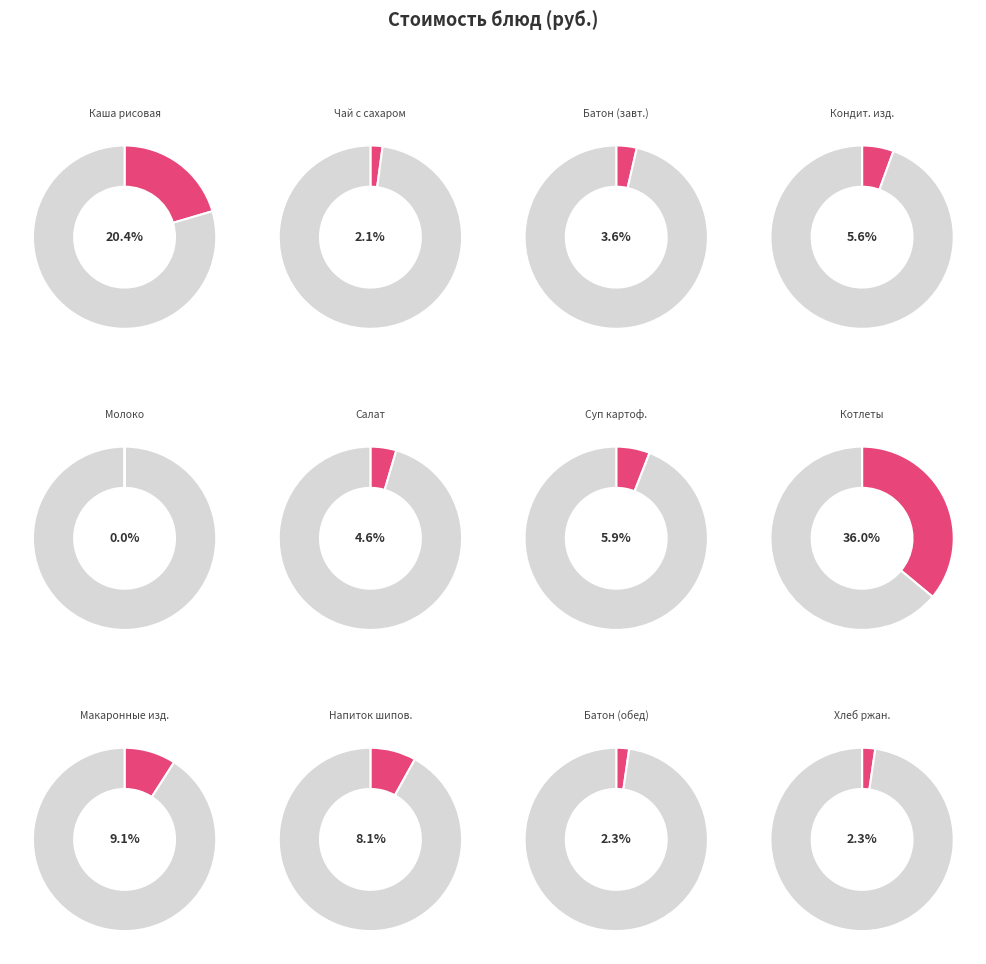

Which slice is the largest?

котлеты рубленные из мяса птицы